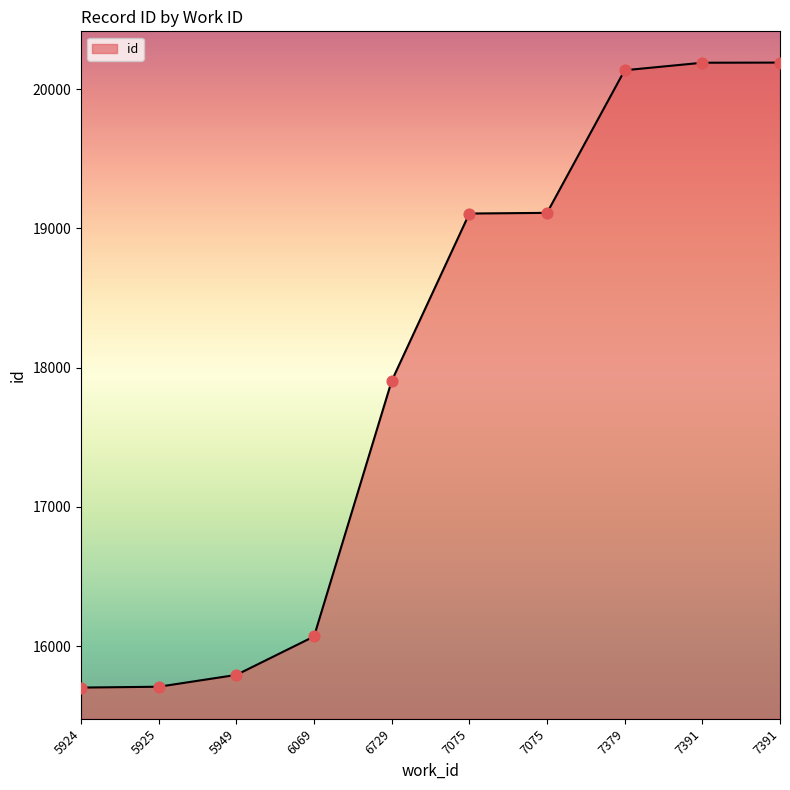

How many lines are shown in the chart?

1